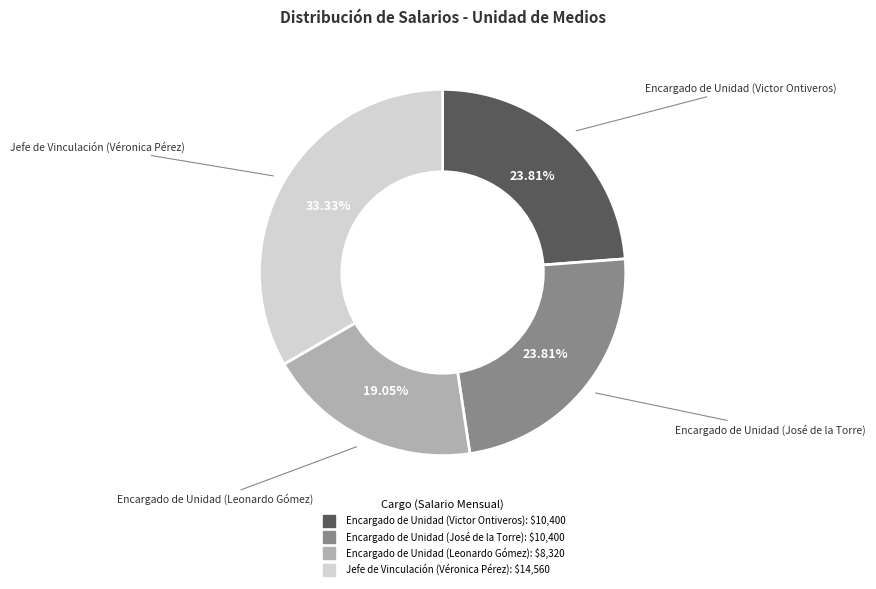

Is there any slice that represents more than half of the pie?

No